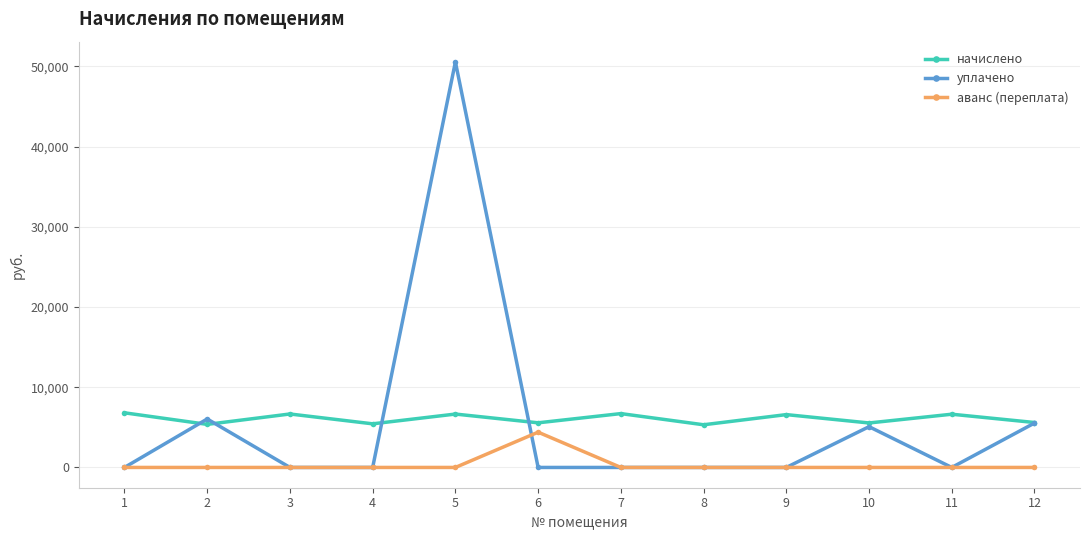

True or false: начислено and аванс (переплата) cross at least once.

False